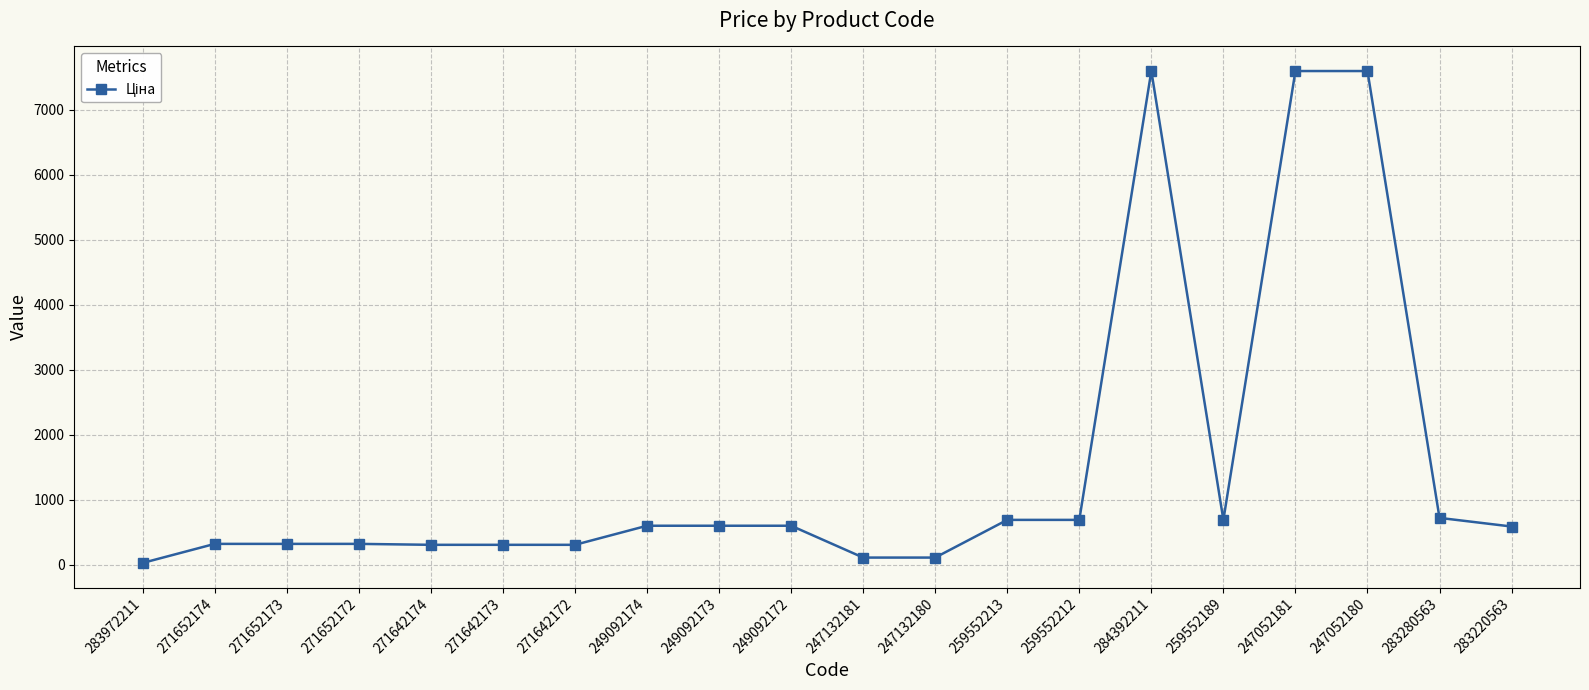

What is the change in value from 249092174 to 259552189?

+90.0